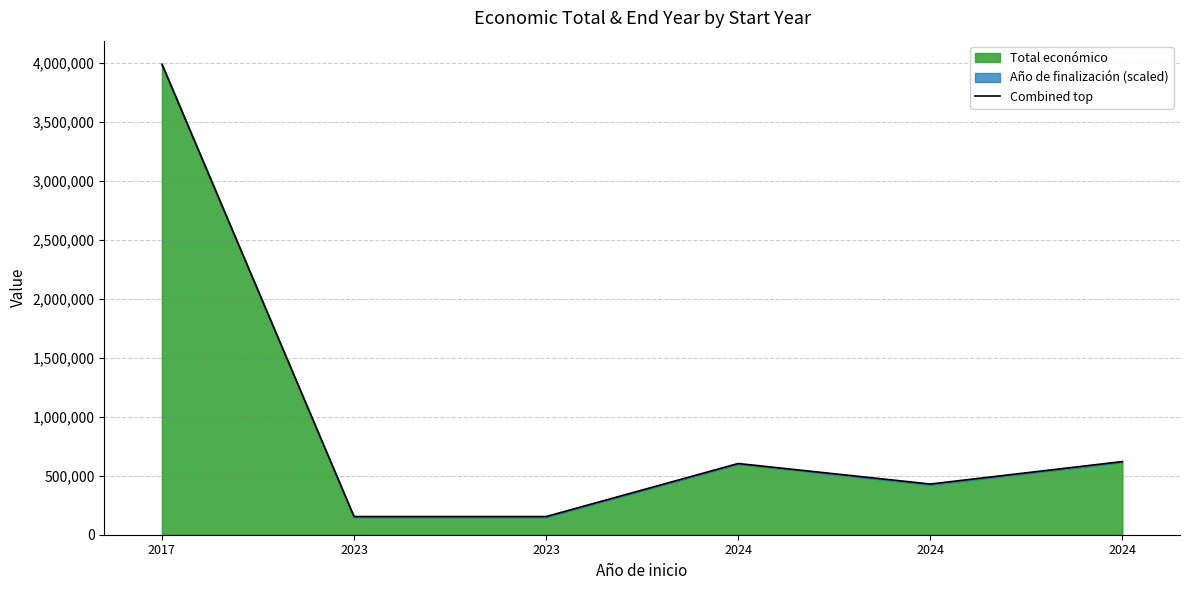

What is the difference between the second highest and second lowest values?

466375